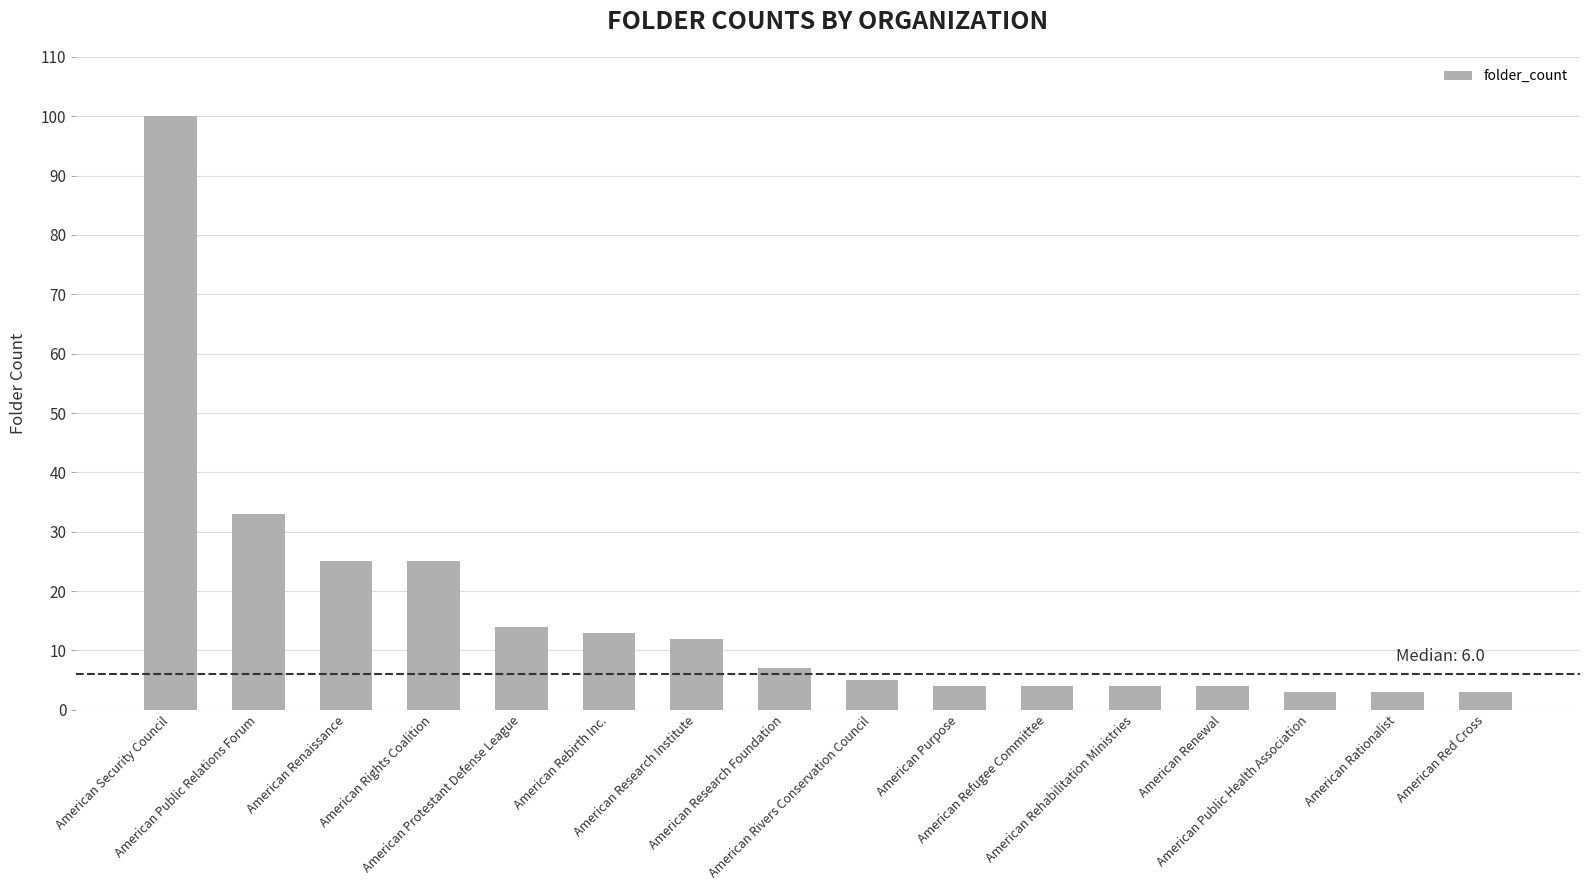

What is the minimum value shown in the chart?

3